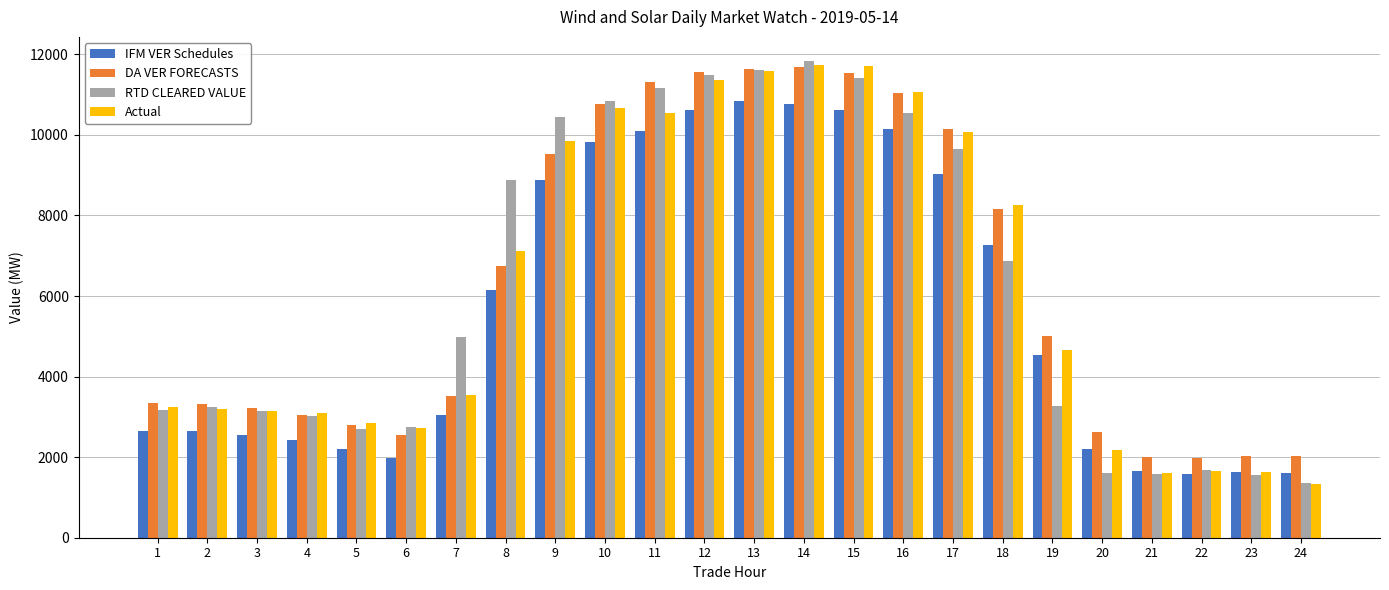

Where is Actual nearest to the value 6537?

8